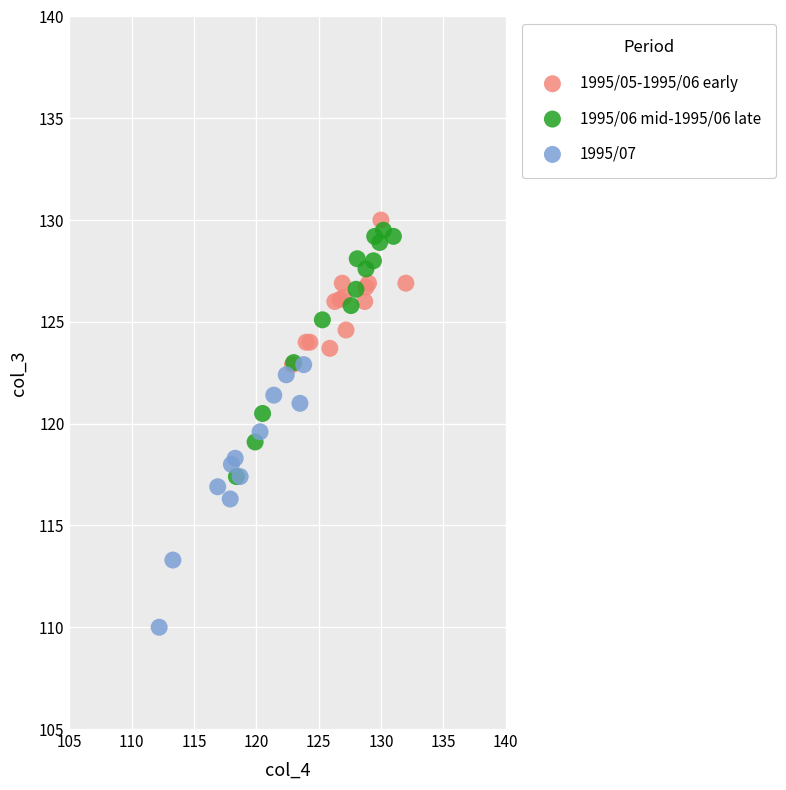

What are all the series names shown in the legend?

1995/05-1995/06 early, 1995/06 mid-1995/06 late, 1995/07